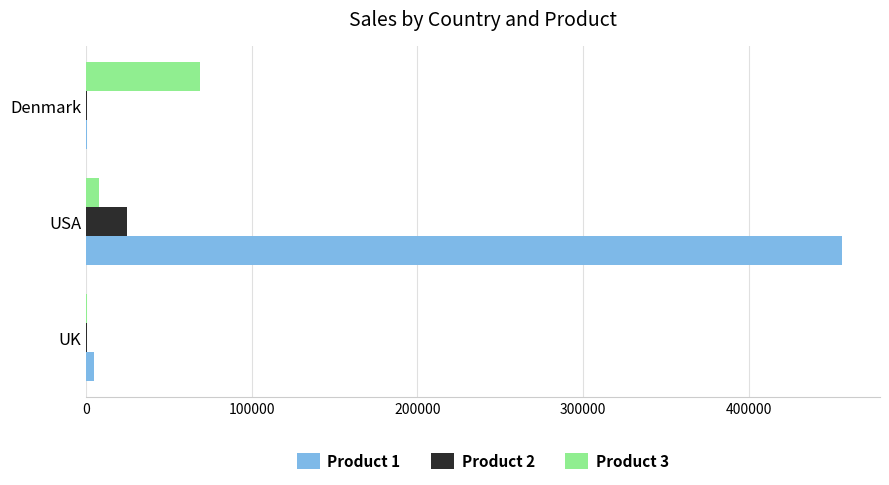

At which category is the sum across all series the highest?

USA